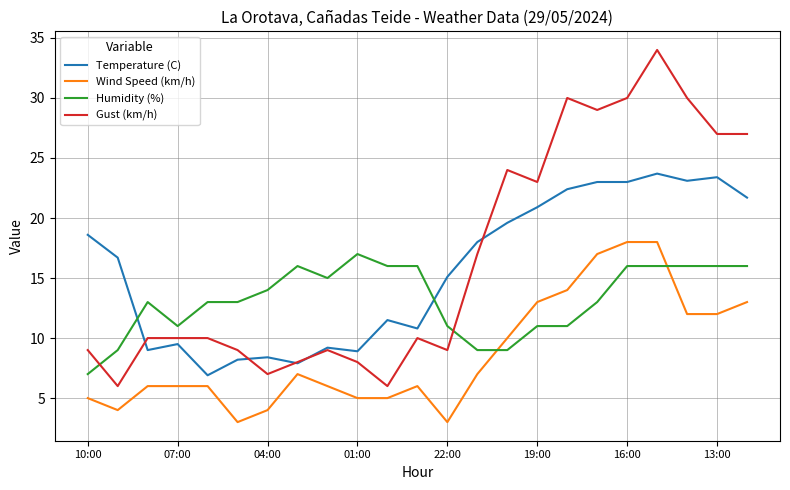

What is the minimum value shown in the chart?

3.0